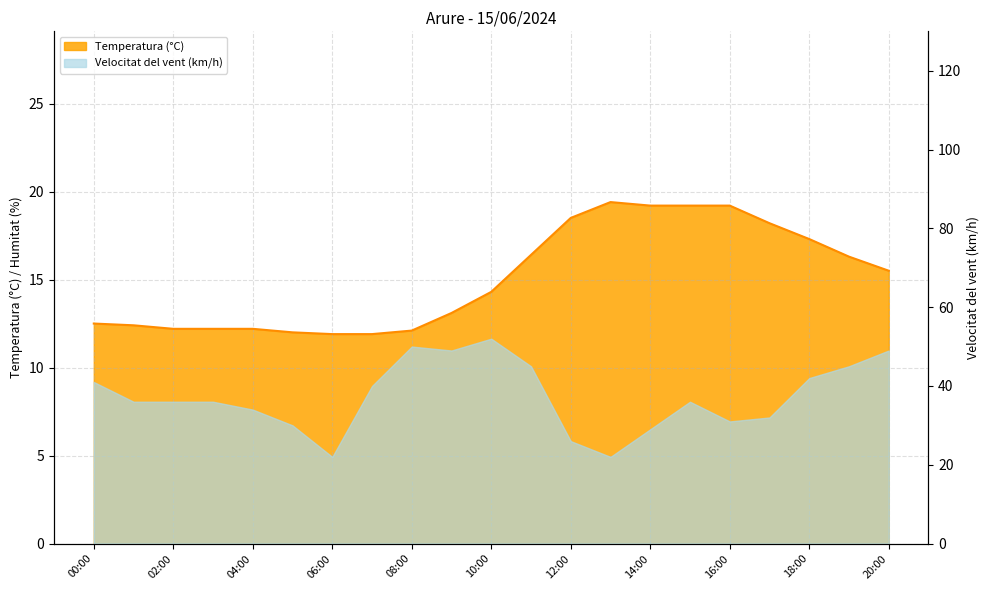

What is the sum of all values?

316.0